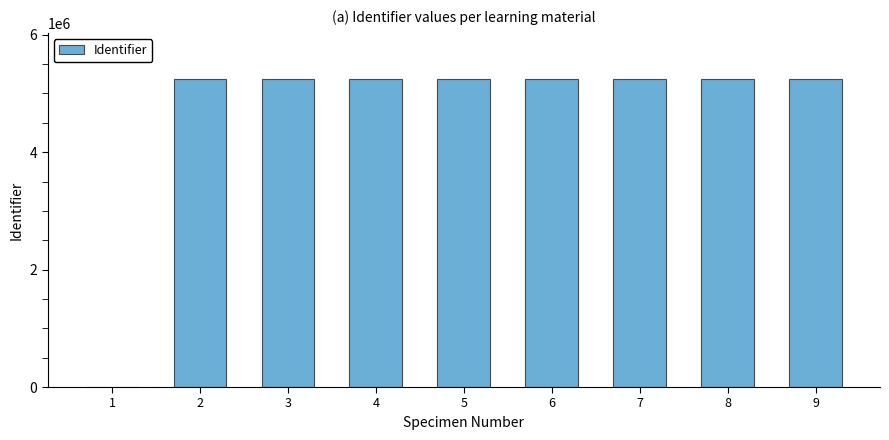

What value does the data have at 3, to the nearest 10?

5245130